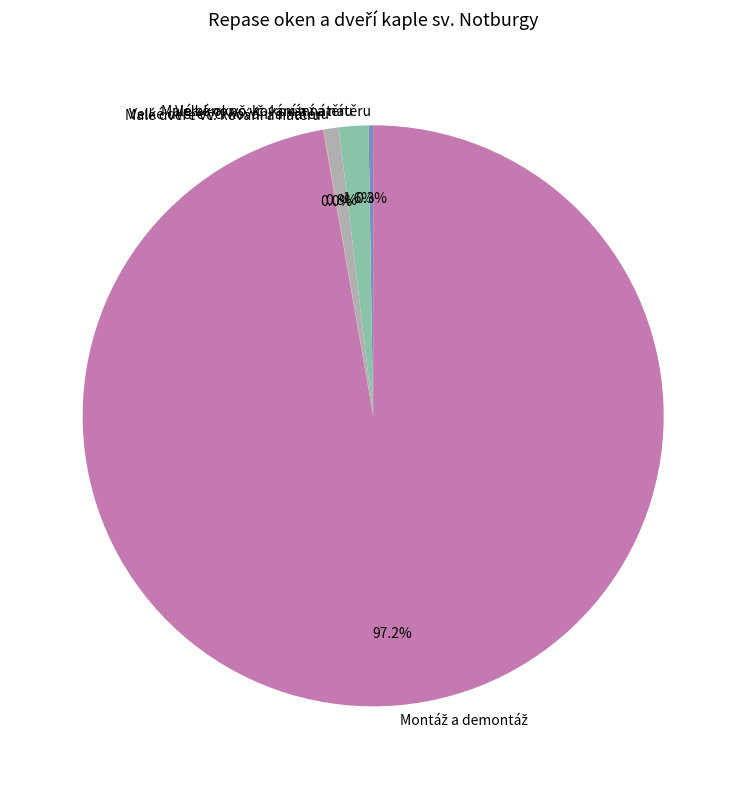

Does any single category account for the majority?

Yes